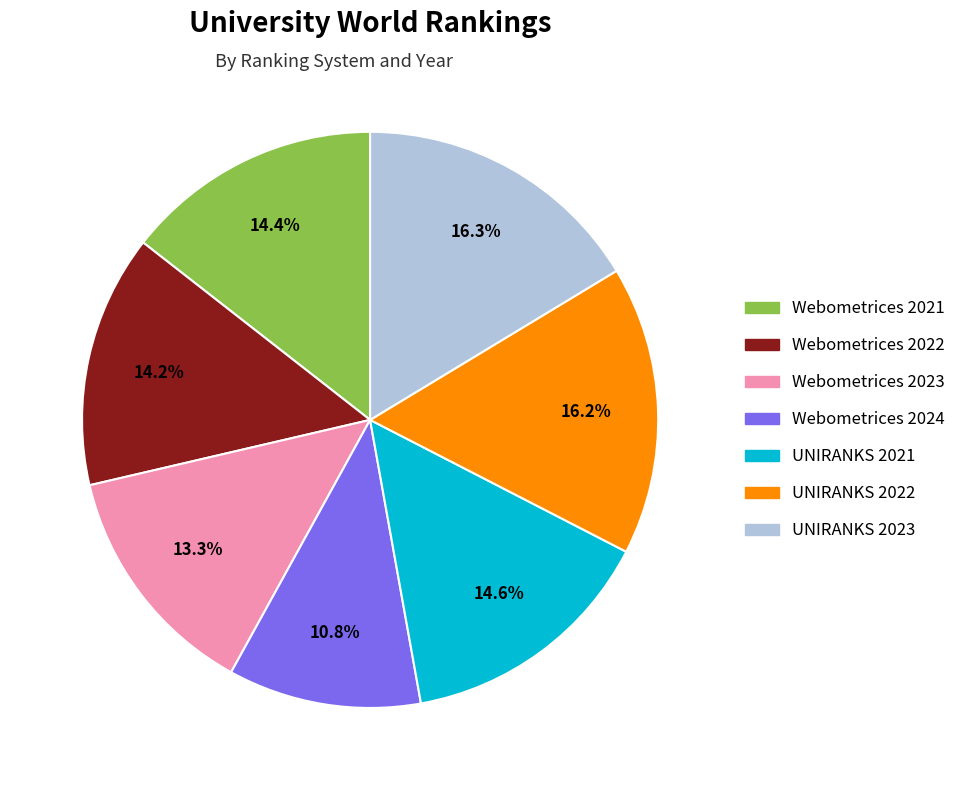

What percentage is NOT represented by Webometrices 2024?

89.2%